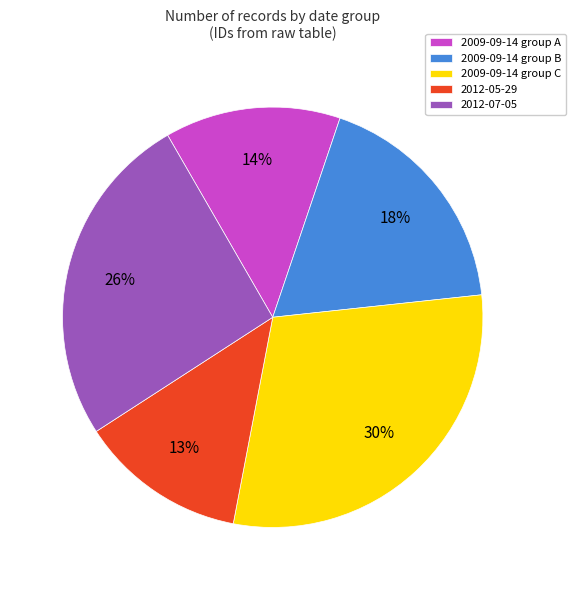

What is the ratio of the value at 2009-09-14 group A to the value at 2009-09-14 group C?

0.5